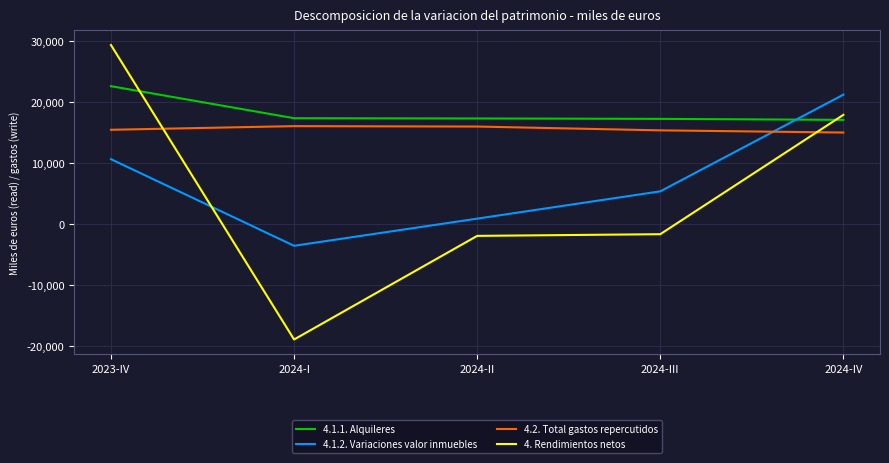

What is the sum of the 4.1.1. Alquileres values at 2024-II and 2023-IV?

40010